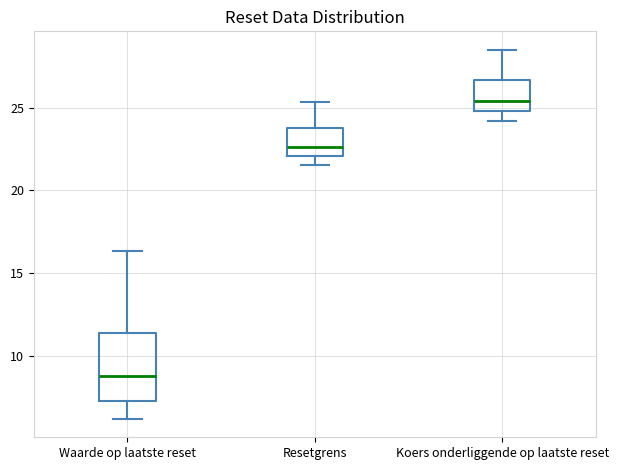

Reading left to right, transcribe this box plot: for each box, give where its median line is, the range the box spans, and where its two whiskers end, as read against the y-axis. The values are not printed on the chart, so give them approximately, as read against the axis.

Waarde op laatste reset: median 9.0, box 7.0 to 11.5, whiskers 6.0 to 16.5
Resetgrens: median 22.5, box 22.0 to 23.5, whiskers 21.5 to 25.5
Koers onderliggende op laatste reset: median 25.5, box 25.0 to 26.5, whiskers 24.0 to 28.5